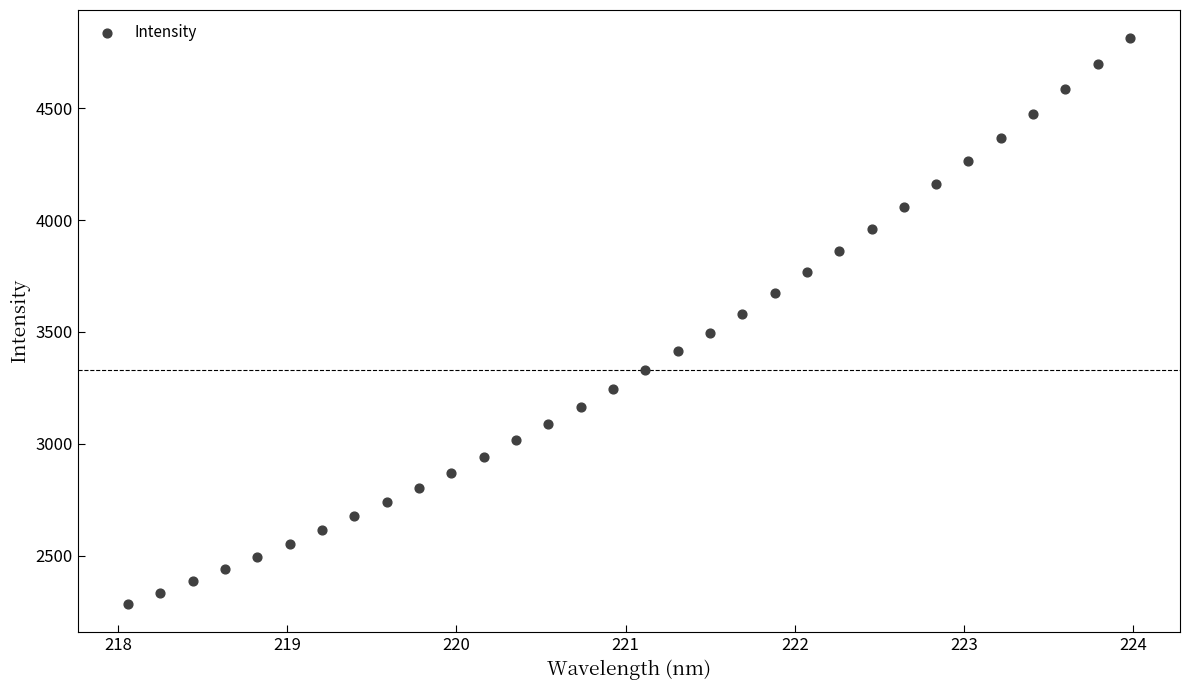

What is the range of X values (max minus min)?

5.9